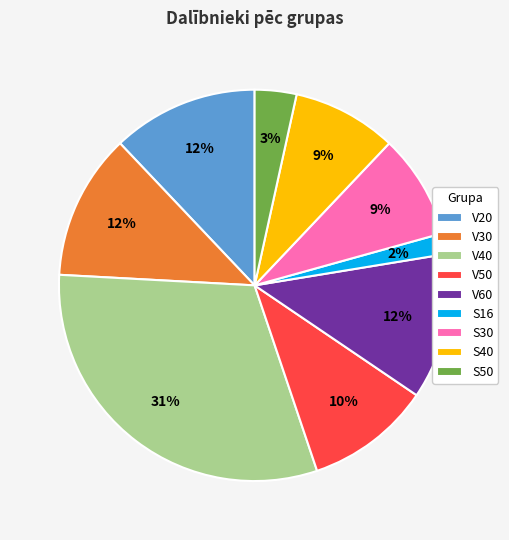

What is the largest slice in the pie chart?

V40